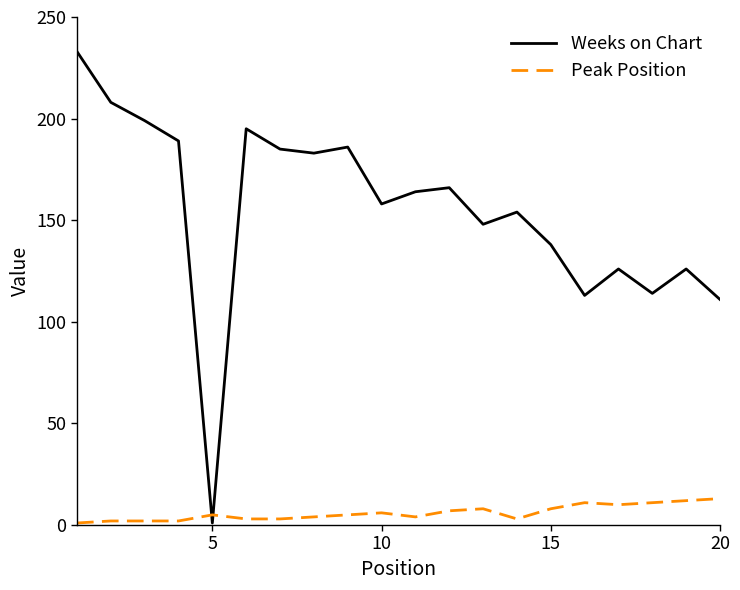

Does the chart have visible grid lines?

No